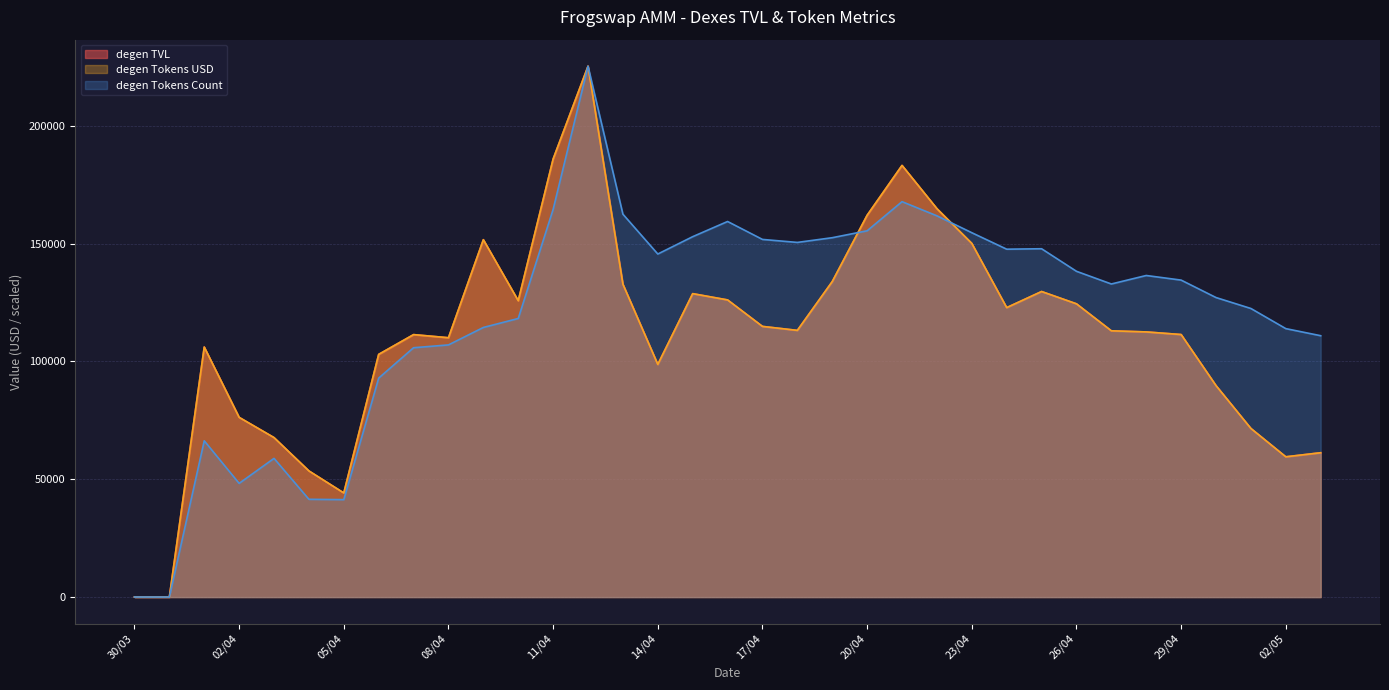

The degen Tokens USD series shows 53543.7 at 04/04. True or false?

True